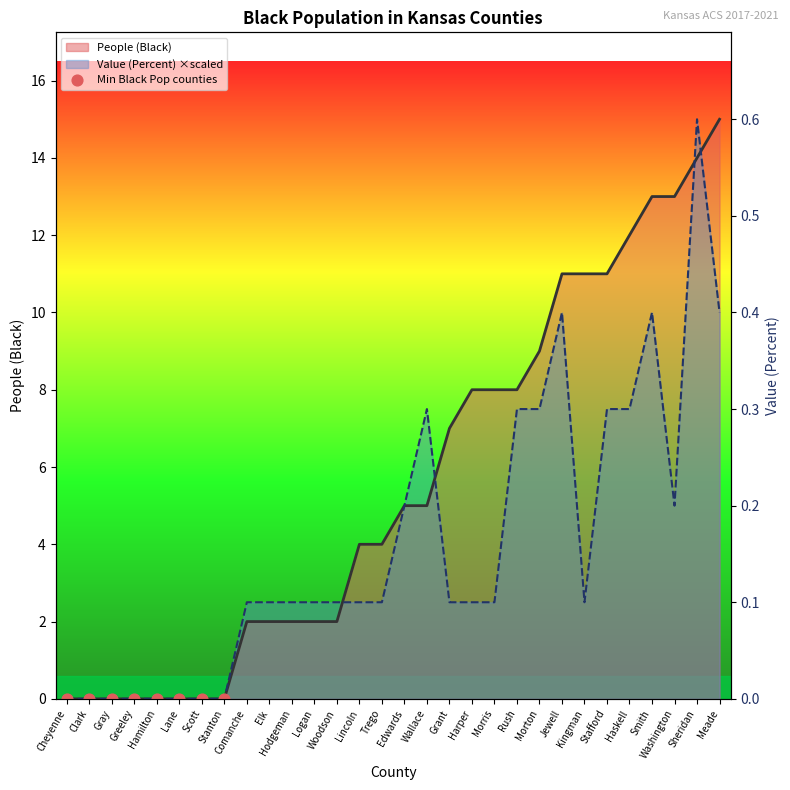

At which category is the sum across all series the highest?

Sheridan